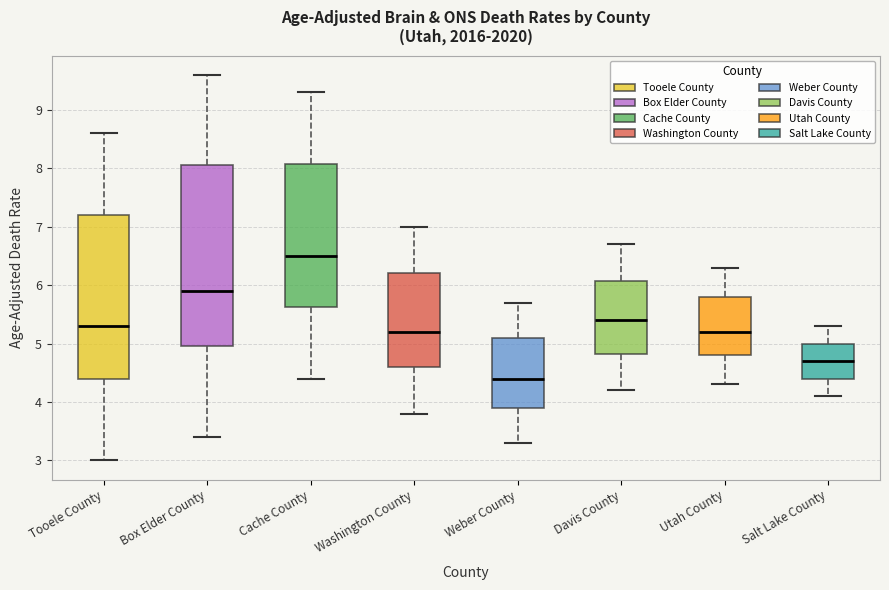

Reading left to right, transcribe this box plot: for each box, give where its median line is, the range the box spans, and where its two whiskers end, as read against the y-axis. The values are not printed on the chart, so give them approximately, as read against the axis.

Tooele County: median 5.3, box 4.4 to 7.2, whiskers 3.0 to 8.6
Box Elder County: median 5.9, box 5.0 to 8.1, whiskers 3.4 to 9.6
Cache County: median 6.5, box 5.6 to 8.1, whiskers 4.4 to 9.3
Washington County: median 5.2, box 4.6 to 6.2, whiskers 3.8 to 7.0
Weber County: median 4.4, box 3.9 to 5.1, whiskers 3.3 to 5.7
Davis County: median 5.4, box 4.8 to 6.1, whiskers 4.2 to 6.7
Utah County: median 5.2, box 4.8 to 5.8, whiskers 4.3 to 6.3
Salt Lake County: median 4.7, box 4.4 to 5.0, whiskers 4.1 to 5.3